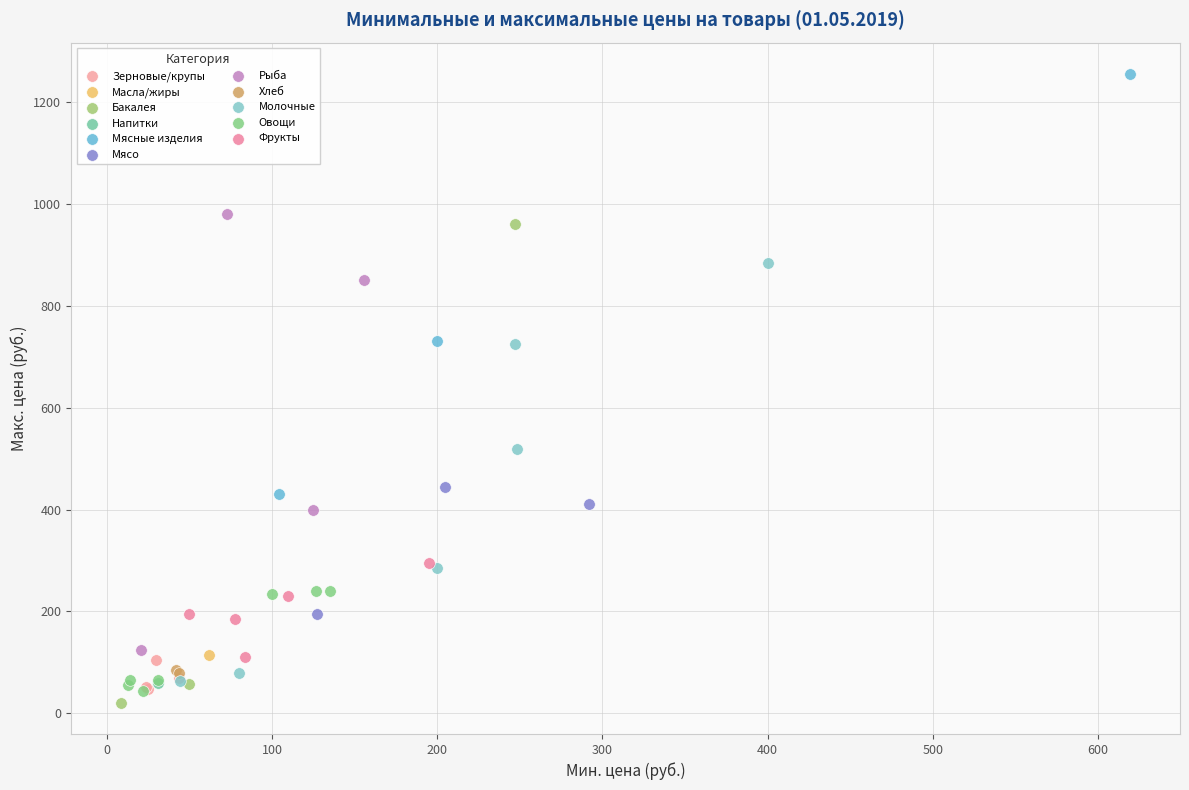

Which series contains the lowest Y value?

Бакалея